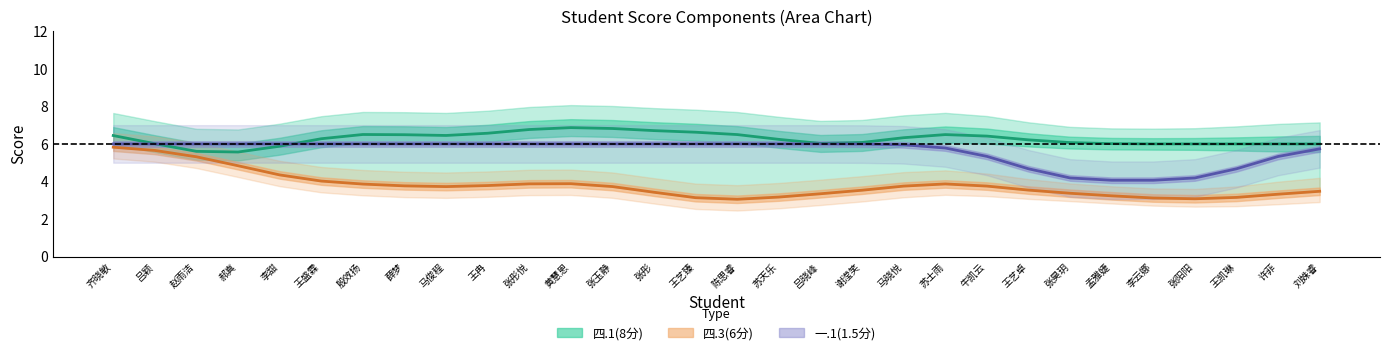

How many series are shown in this chart?

3